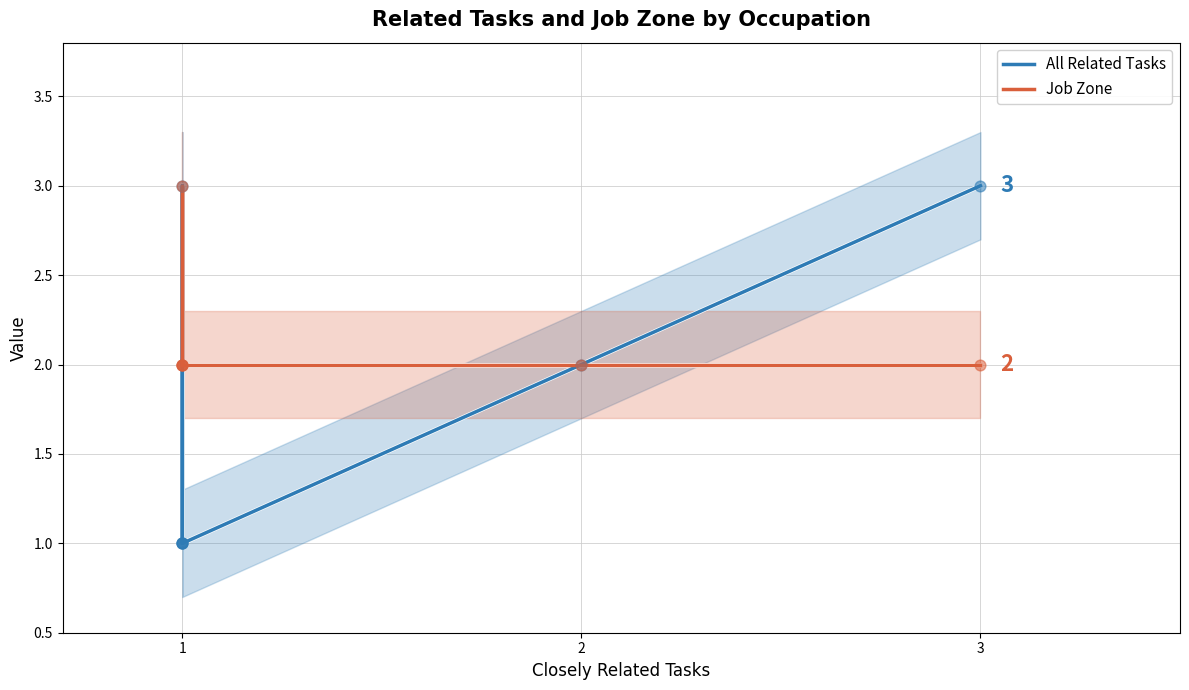

Which series has the widest spread of Y values?

All Related Tasks